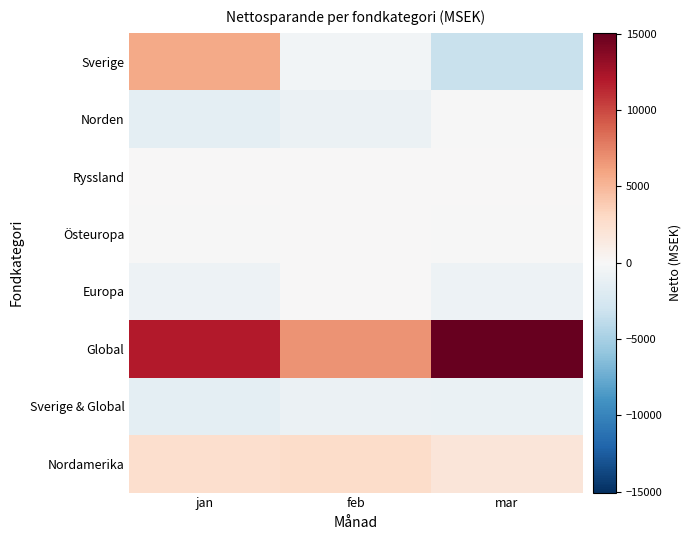

What is the smallest value displayed?

-3363.9